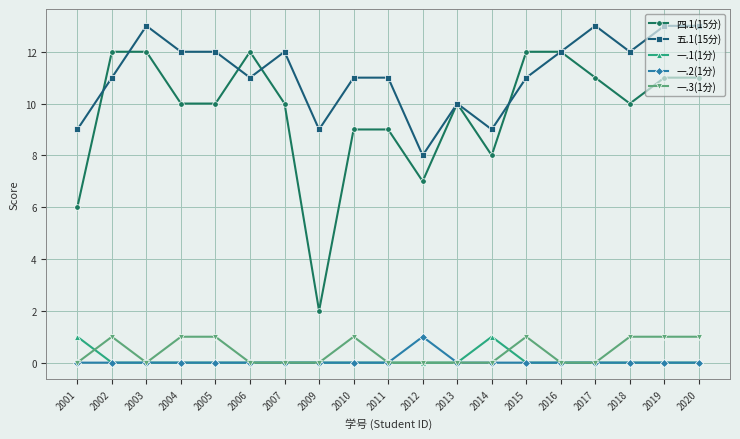

What is the spread (max minus min) of values at 2010?

11